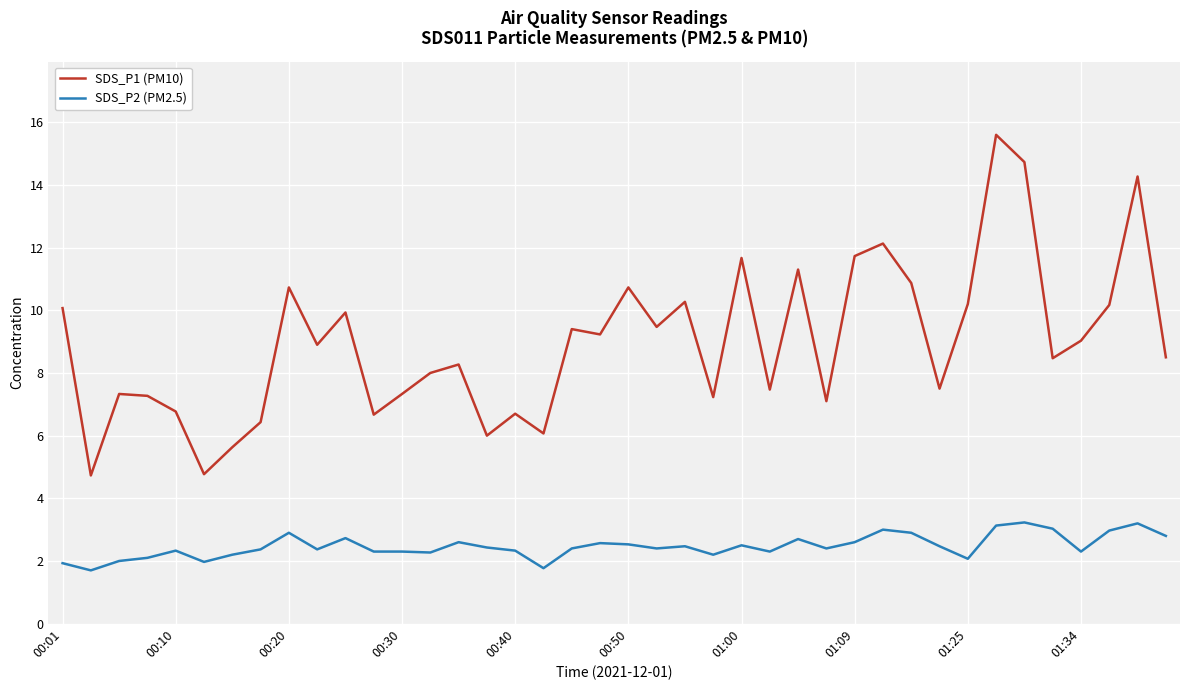

True or false: SDS_P2 (PM2.5) has more than 1 interior local peaks.

True